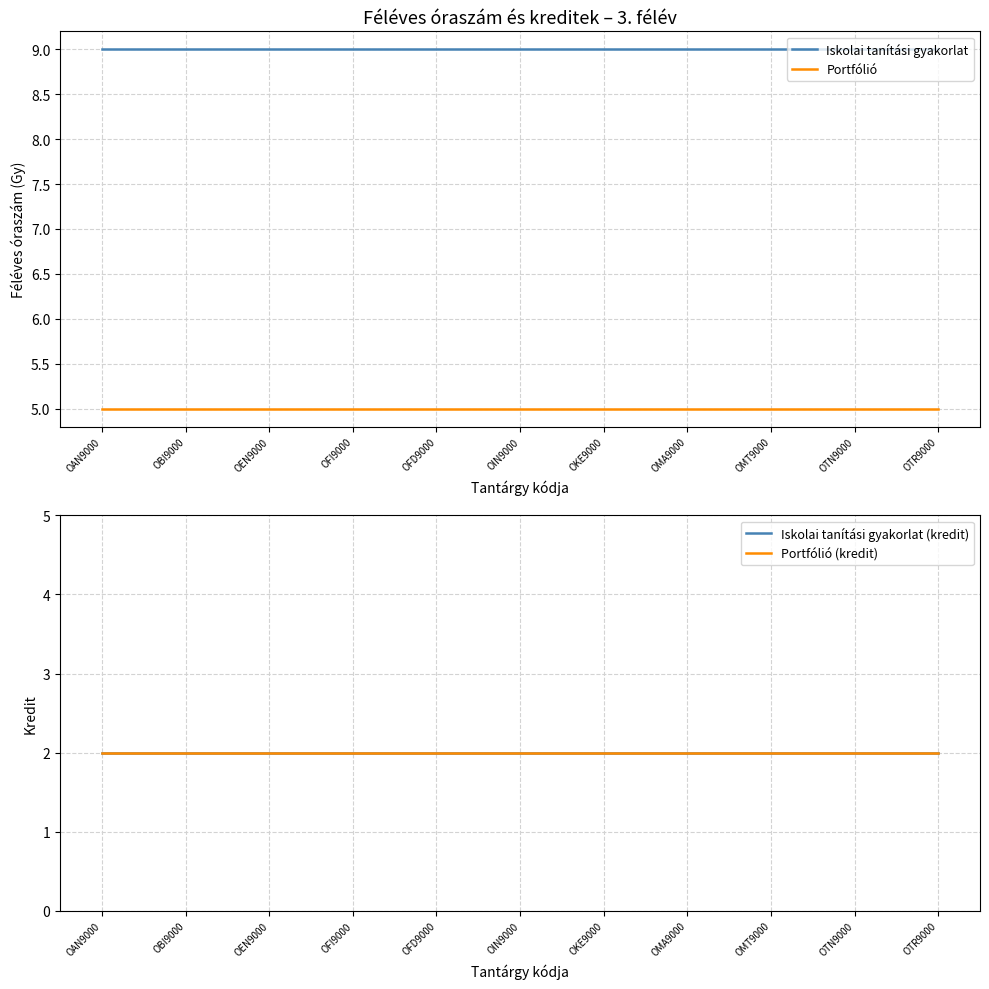

What are all the series names shown in the legend?

Iskolai tanítási gyakorlat, Portfólió, Iskolai tanítási gyakorlat (kredit), Portfólió (kredit)